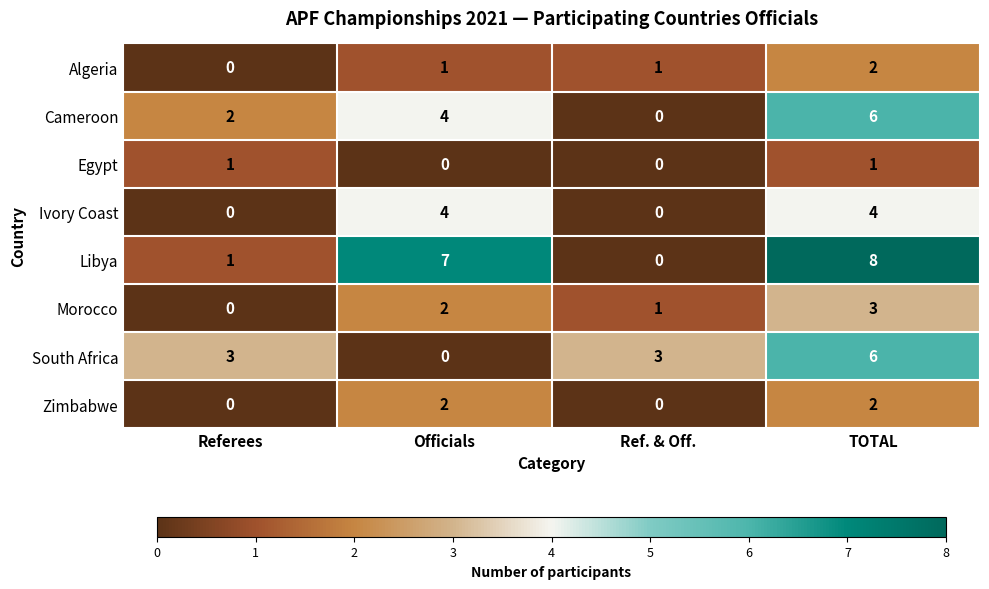

Is it true that Egypt equals 1 at Referees?

True